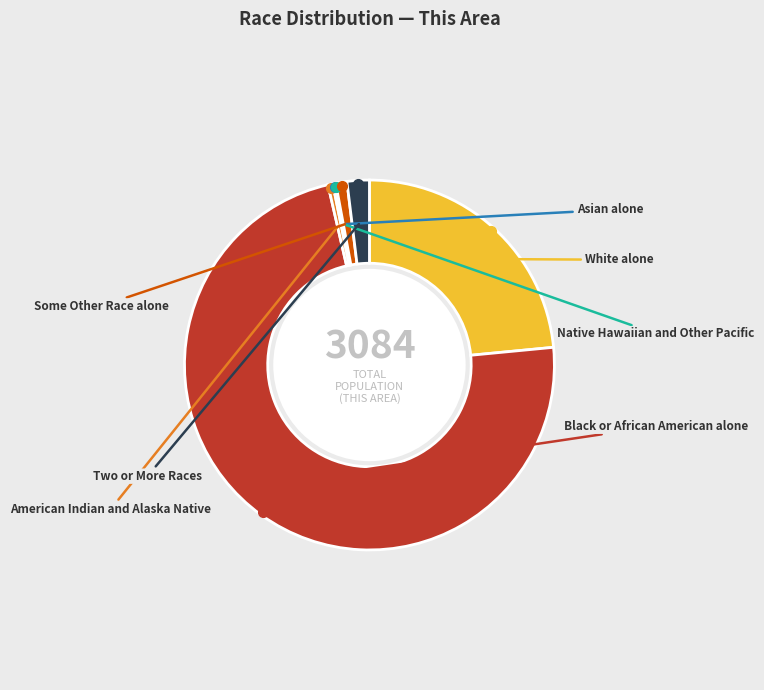

Rank the categories by value from lowest to highest.

Native Hawaiian and Other Pacific, Asian alone, American Indian and Alaska Native, Some Other Race alone, Two or More Races, White alone, Black or African American alone